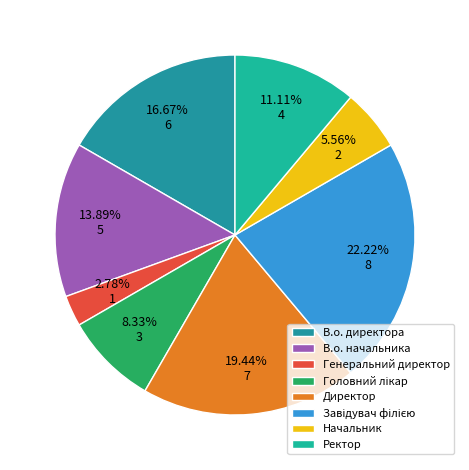

Do Директор and В.о. директора together represent more than half of the pie?

No